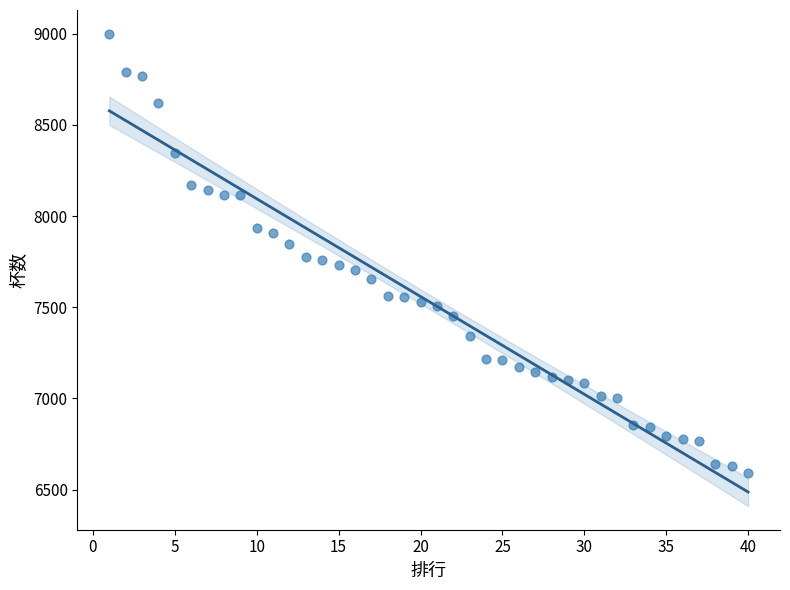

What is the range of X values (max minus min)?

39